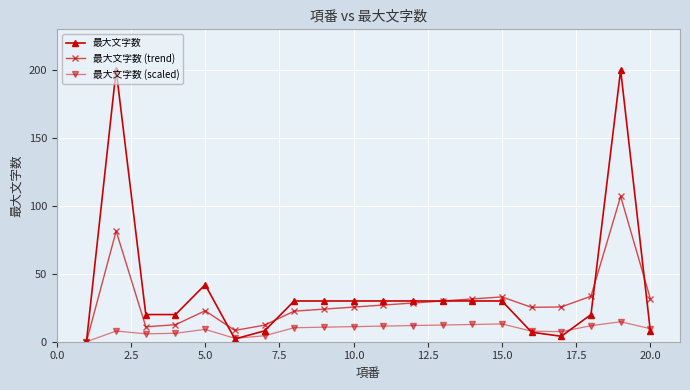

List the series in order of their overall mean, lowest first.

最大文字数 (scaled), 最大文字数 (trend), 最大文字数